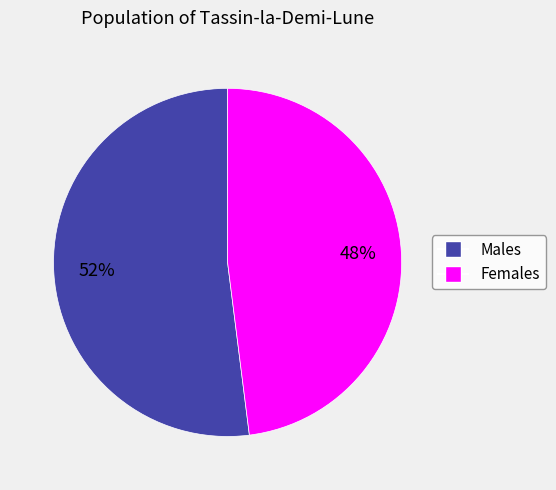

To the nearest percent, what is the difference between the largest and smallest slice percentages?

4%